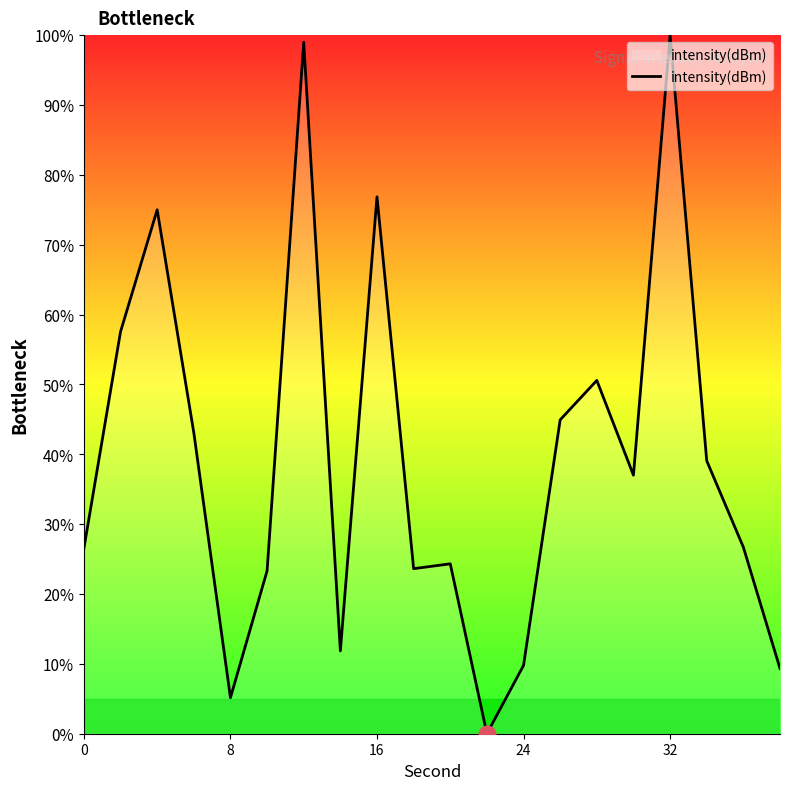

Is it true that the value at 16 is 76.9?

True